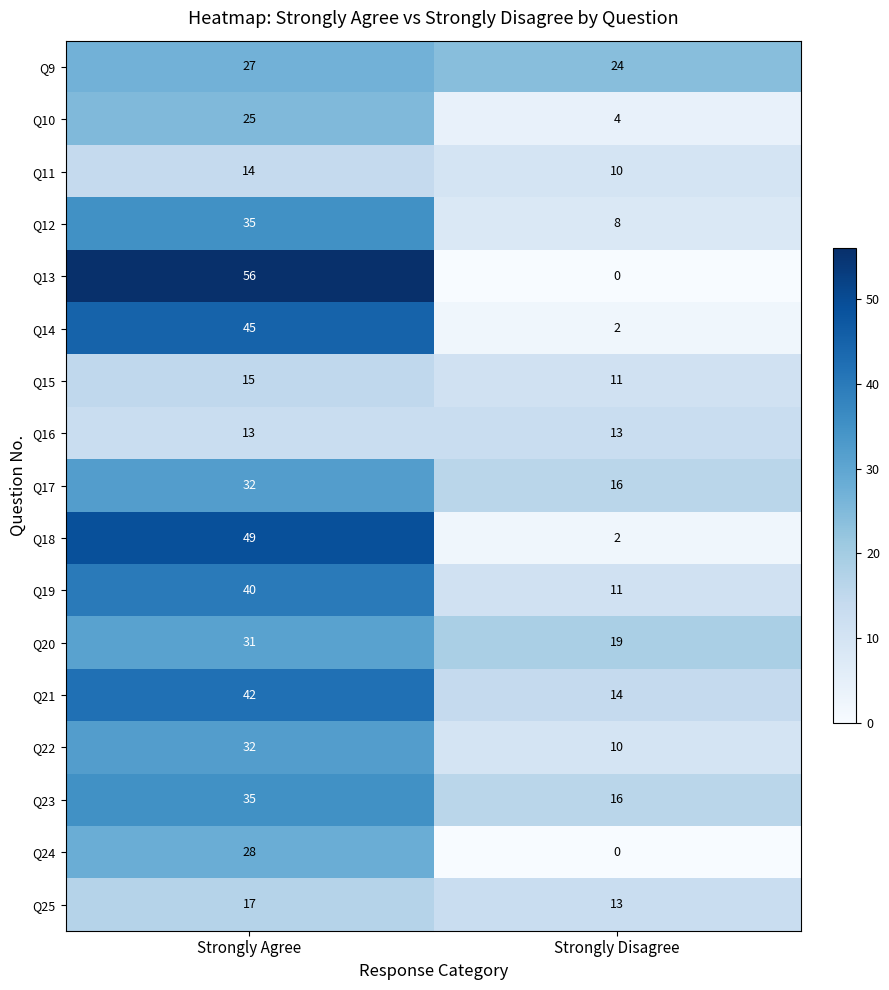

Is it true that Q9 equals 27 at Strongly Agree?

True